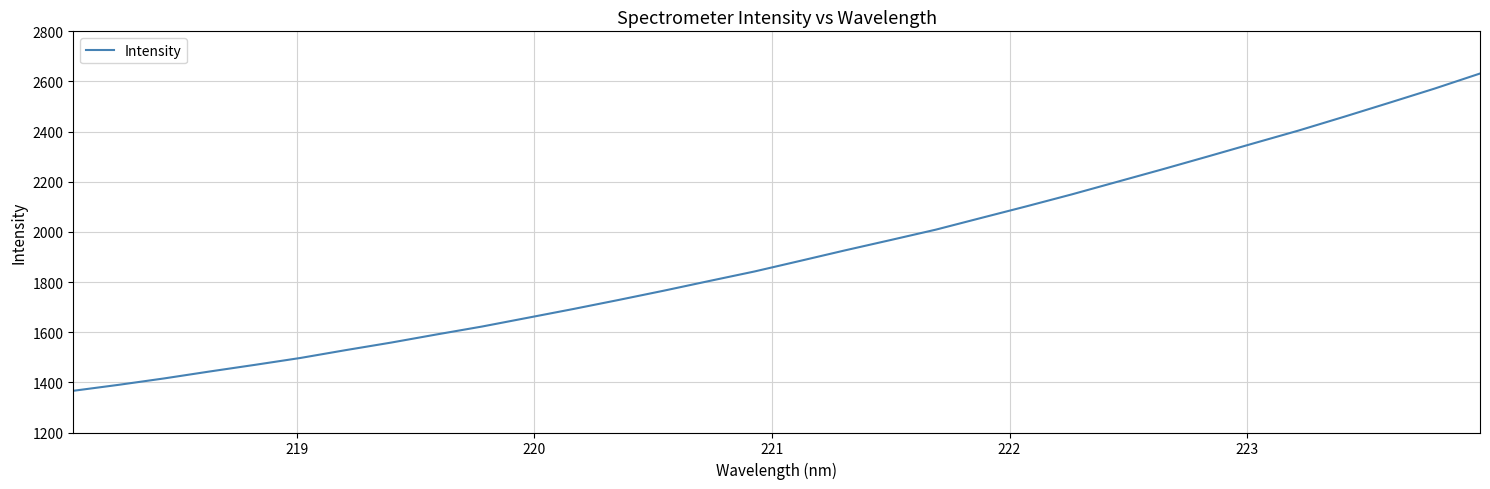

What is the difference between the maximum and minimum values?

1265.4